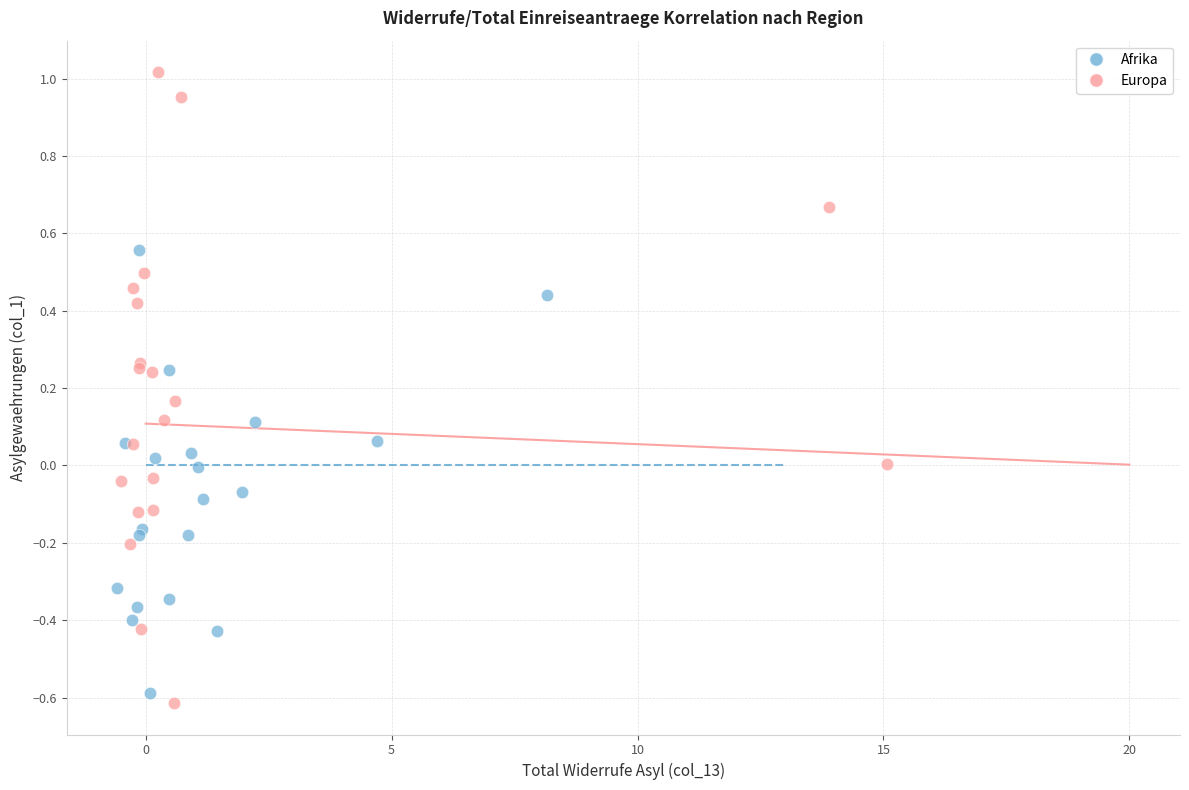

Which series contains the highest Y value?

Europa